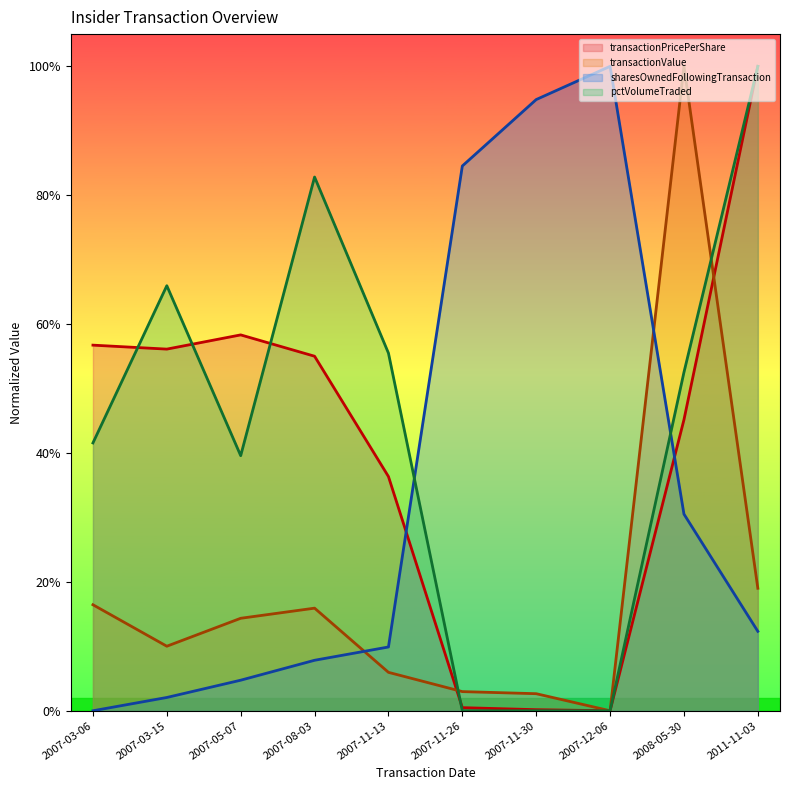

Reading left to right, list all the values displayed in this chart.

transactionPricePerShare: 0.6	0.6	0.6	0.6	0.4	0.0	0.0	0.0	0.5	1.0
transactionValue: 0.2	0.1	0.1	0.2	0.1	0.0	0.0	0.0	1.0	0.2
sharesOwnedFollowingTransaction: 0.0	0.0	0.0	0.1	0.1	0.8	0.9	1.0	0.3	0.1
pctVolumeTraded: 0.4	0.7	0.4	0.8	0.6	0.0	0.0	0.0	0.5	1.0